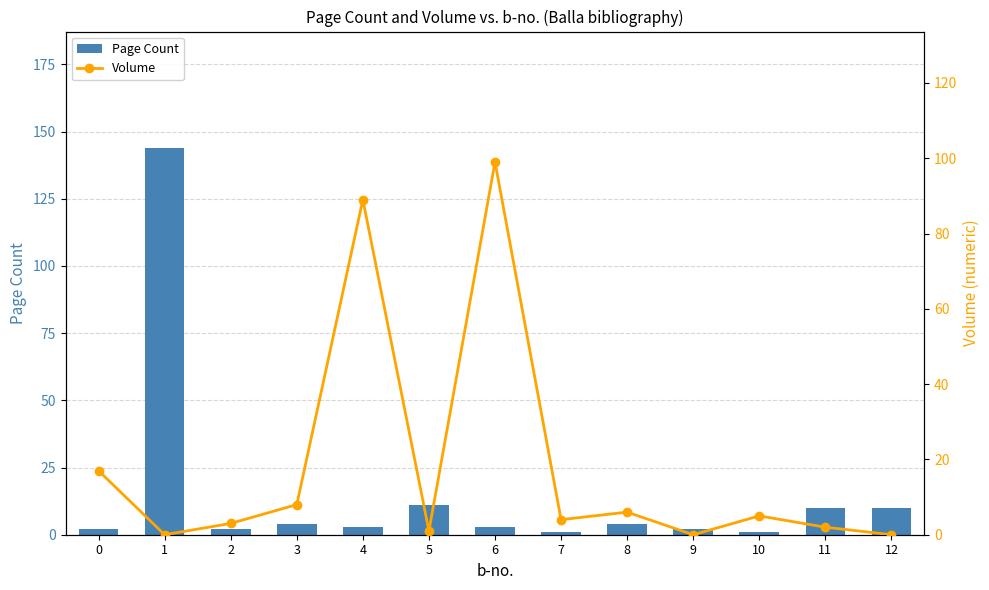

Rank the series by their maximum value, from lowest to highest.

Volume, Page Count